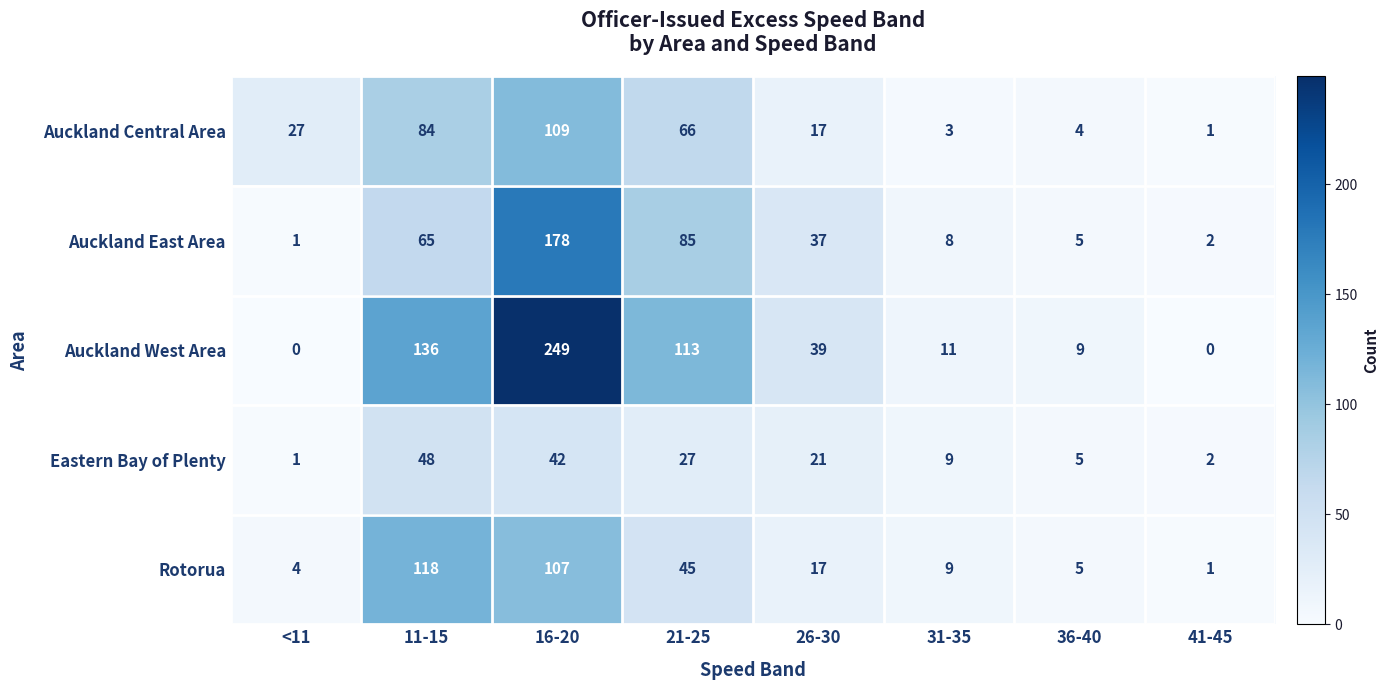

Between <11 and 26-30, which series saw the biggest shift?

Auckland West Area